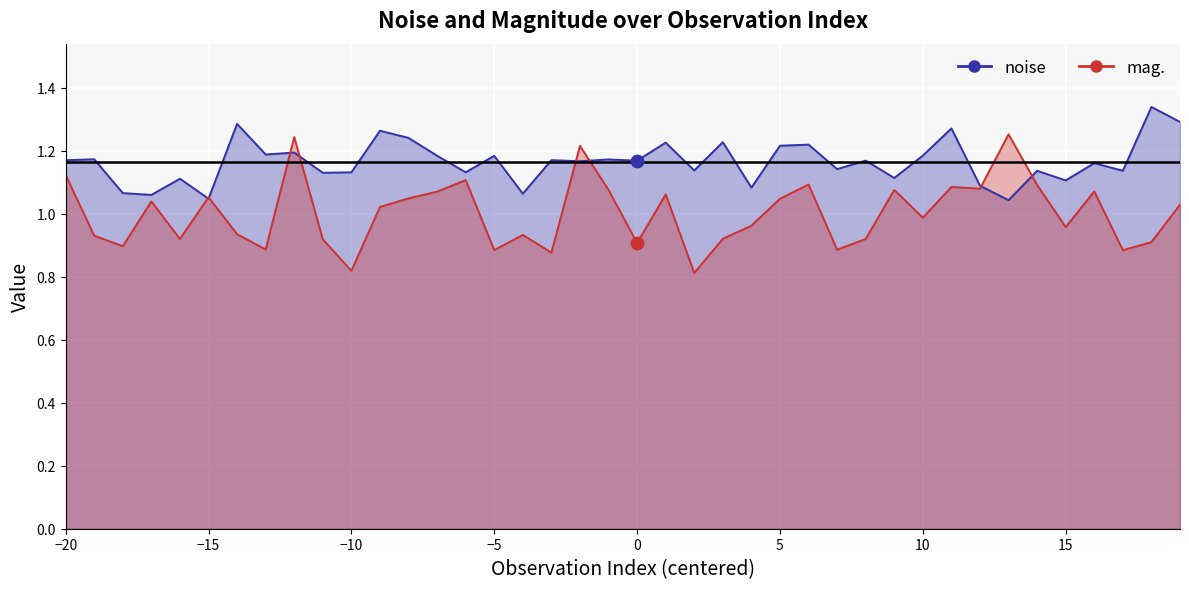

Which series reaches the minimum Y coordinate?

mag.